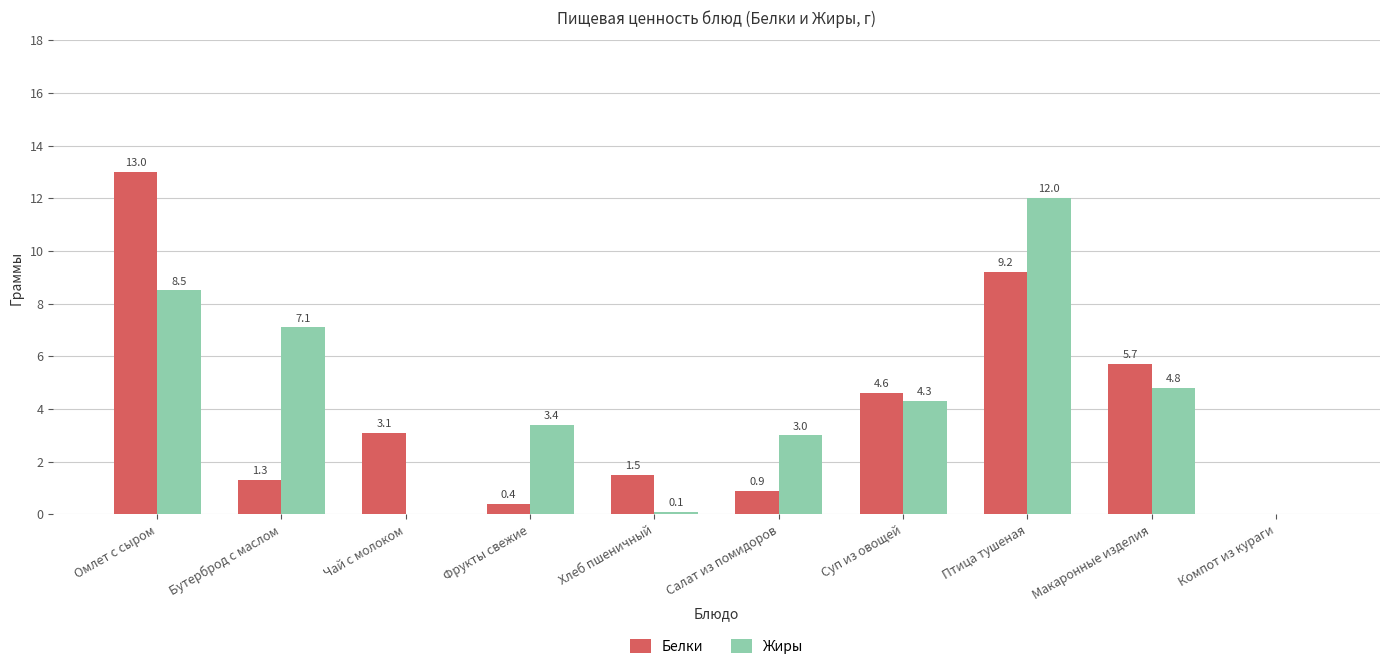

What is the highest value of the Белки series?

13.0